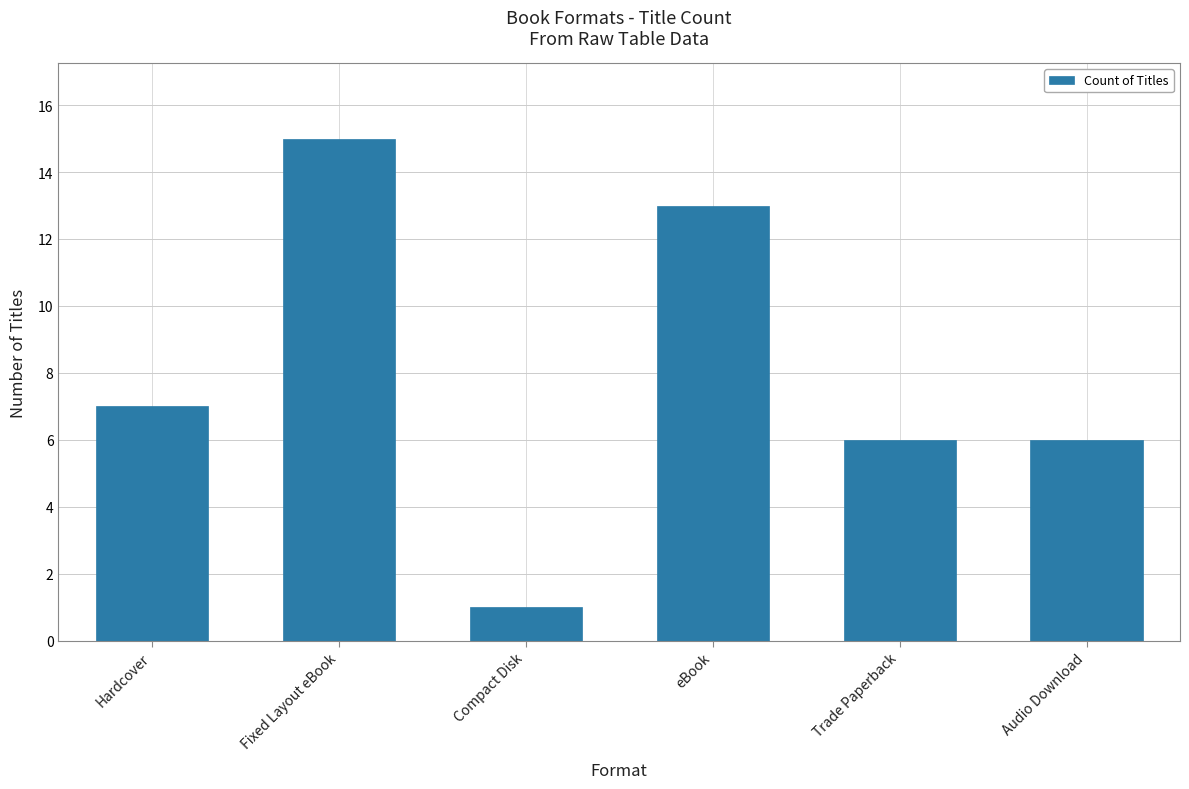

How many data points are less than 7?

3